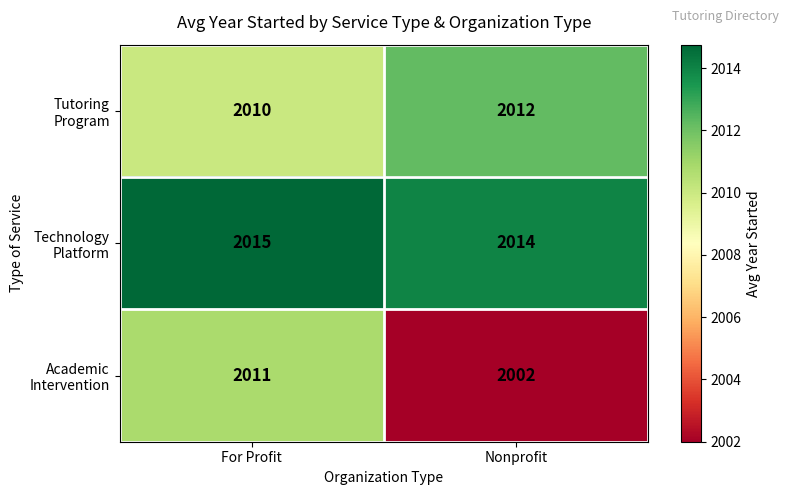

What is the total value across all series at Nonprofit?

6028